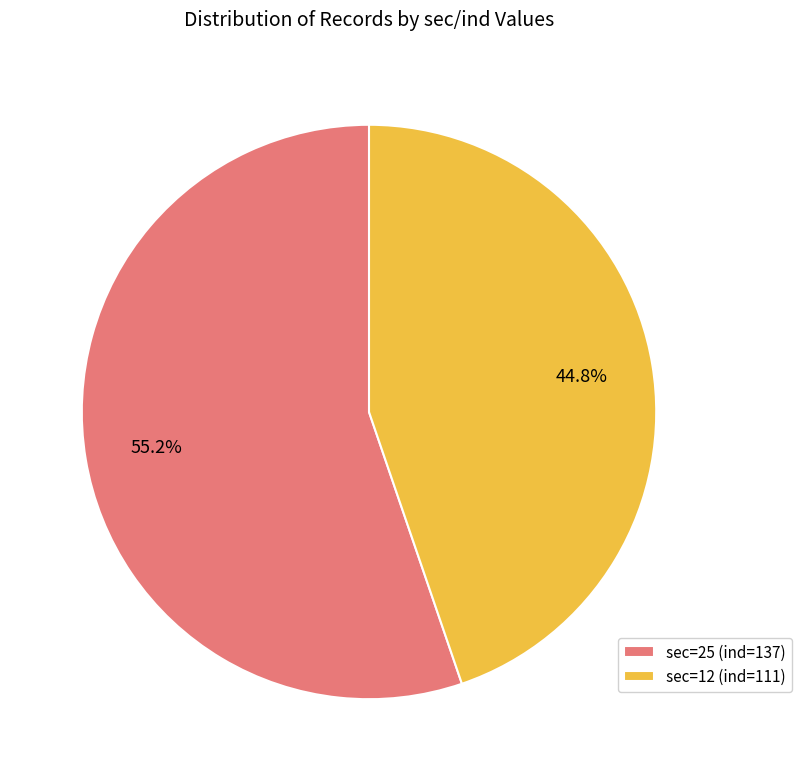

Combined, do sec=12 (ind=111) and sec=25 (ind=137) account for over 50%?

Yes